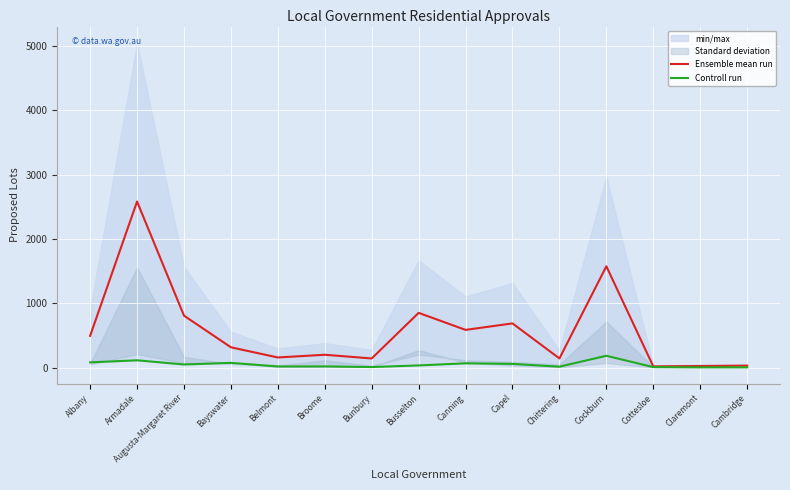

The Ensemble mean run series shows 630.0 at Cockburn. True or false?

False